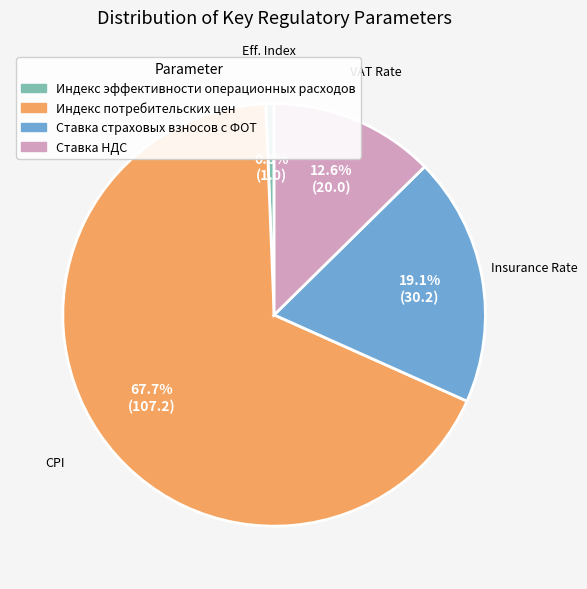

True or false: Индекс потребительских цен accounts for 75% of the total.

False